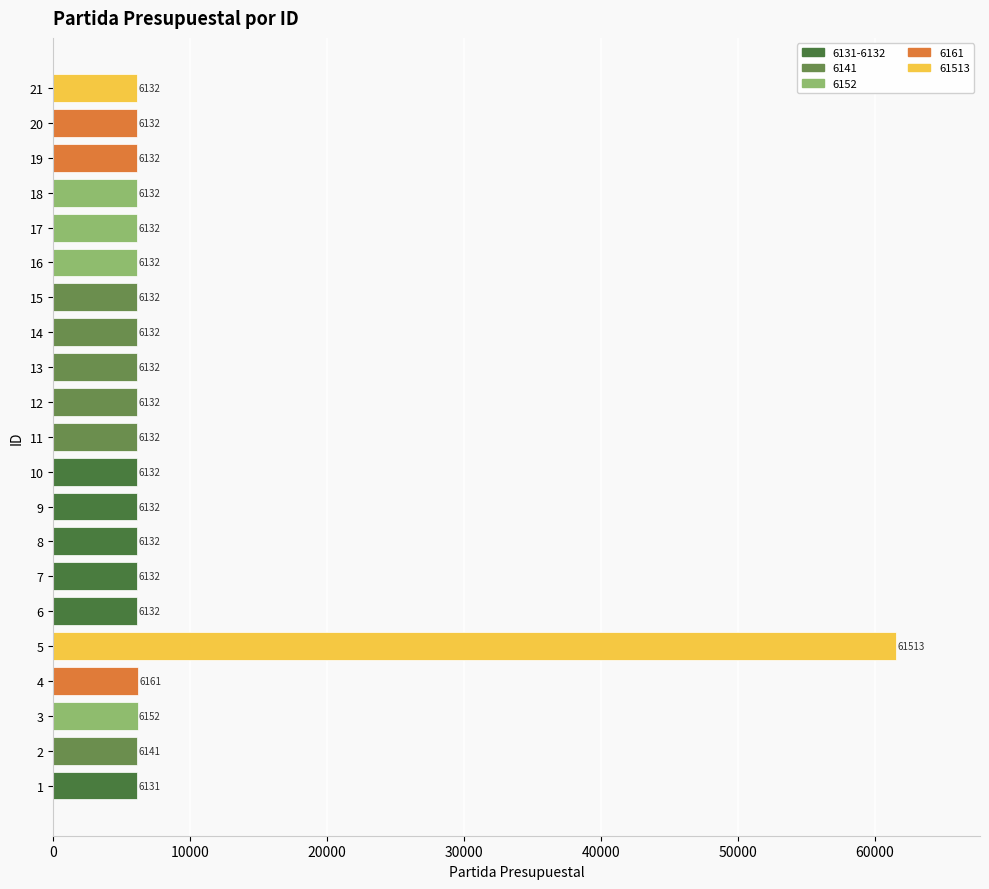

Count the number of categories in the chart.

21